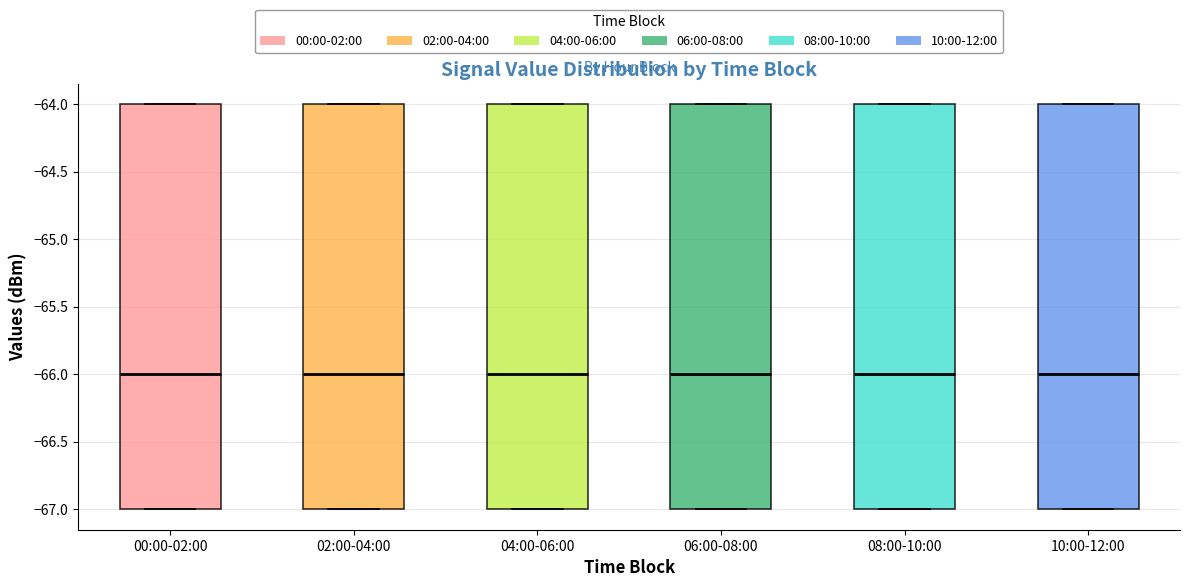

Reading left to right, transcribe this box plot: for each box, give where its median line is, the range the box spans, and where its two whiskers end, as read against the y-axis. The values are not printed on the chart, so give them approximately, as read against the axis.

00:00-02:00: median -66, box -67 to -64, whiskers -67 to -64
02:00-04:00: median -66, box -67 to -64, whiskers -67 to -64
04:00-06:00: median -66, box -67 to -64, whiskers -67 to -64
06:00-08:00: median -66, box -67 to -64, whiskers -67 to -64
08:00-10:00: median -66, box -67 to -64, whiskers -67 to -64
10:00-12:00: median -66, box -67 to -64, whiskers -67 to -64